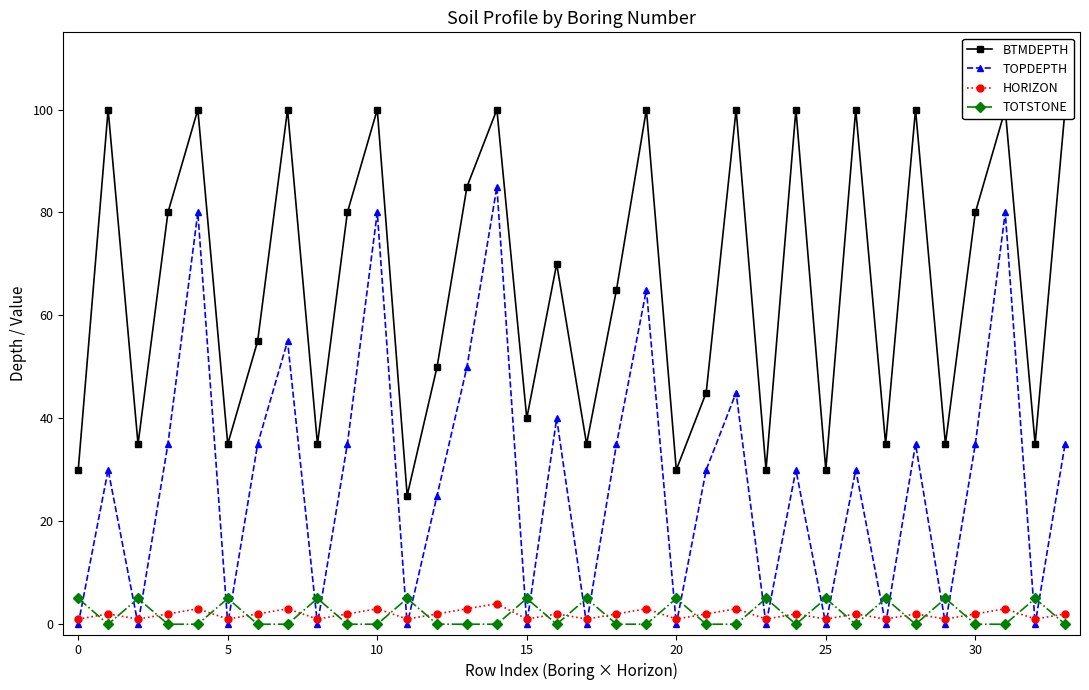

How many times do TOTSTONE and HORIZON cross each other?

25